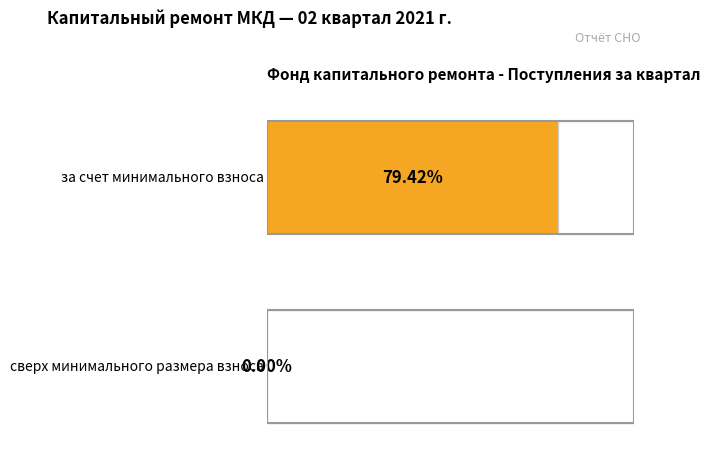

Is the value of за счет минимального взноса at в т.ч. взносов greater than the value of сверх минимального размера взноса at Остаток на начало?

Yes